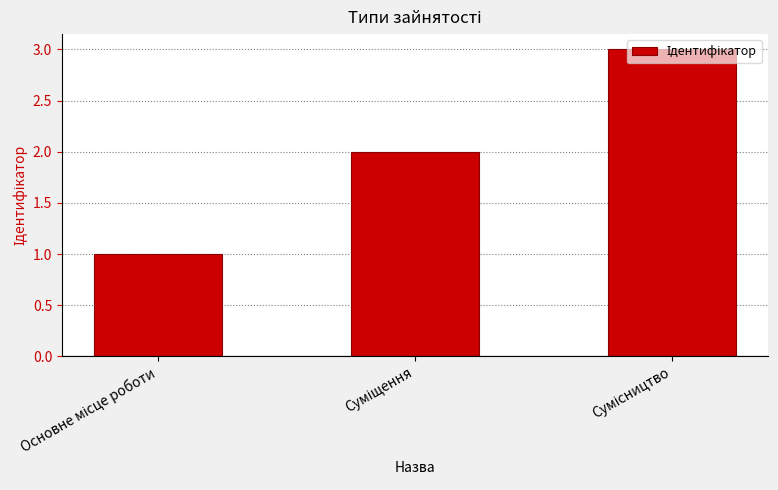

What is the sum of all values?

6